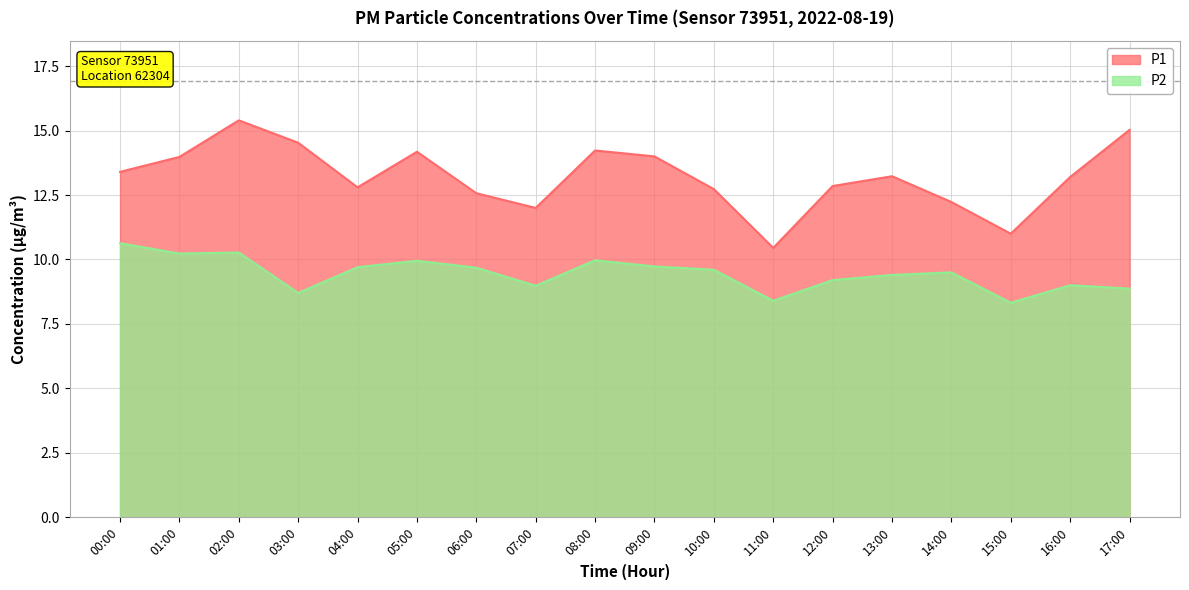

The P1 series shows 12.0 at 07:00. True or false?

True